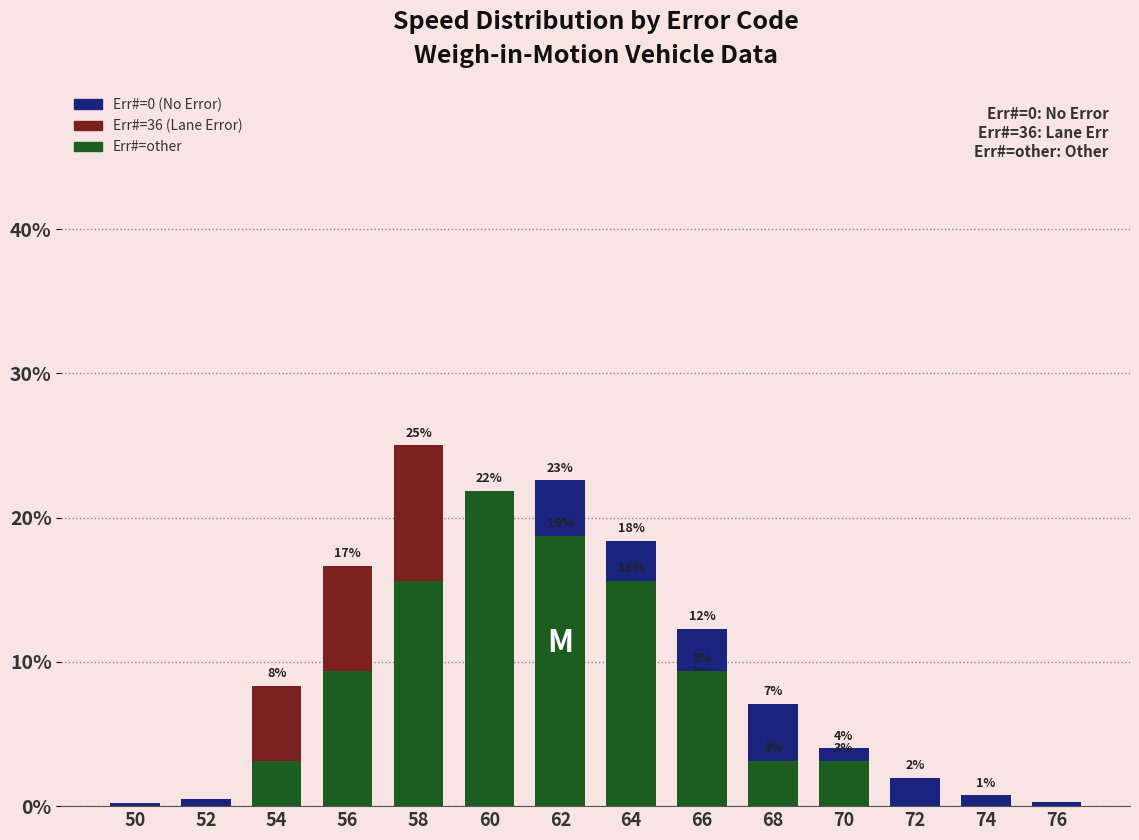

Is it true that Err#=other equals 0.0 at 76?

True